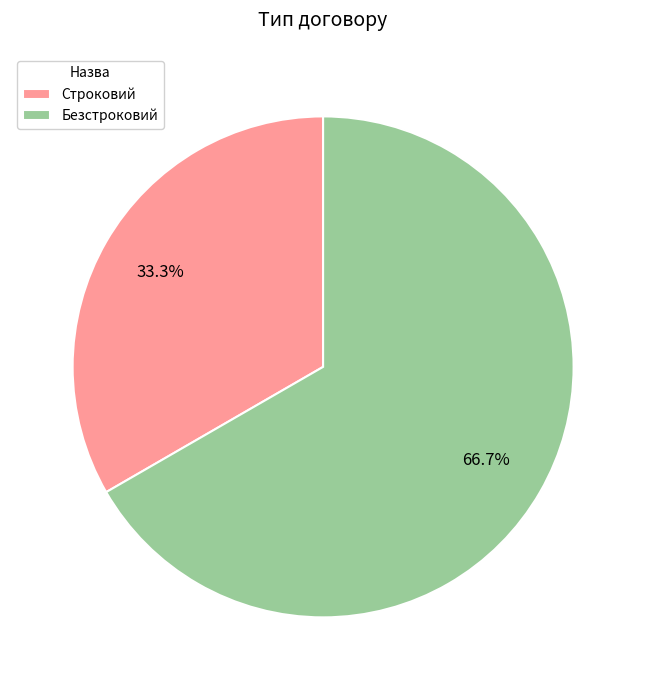

Is it true that Безстроковий is 73% of the pie?

False